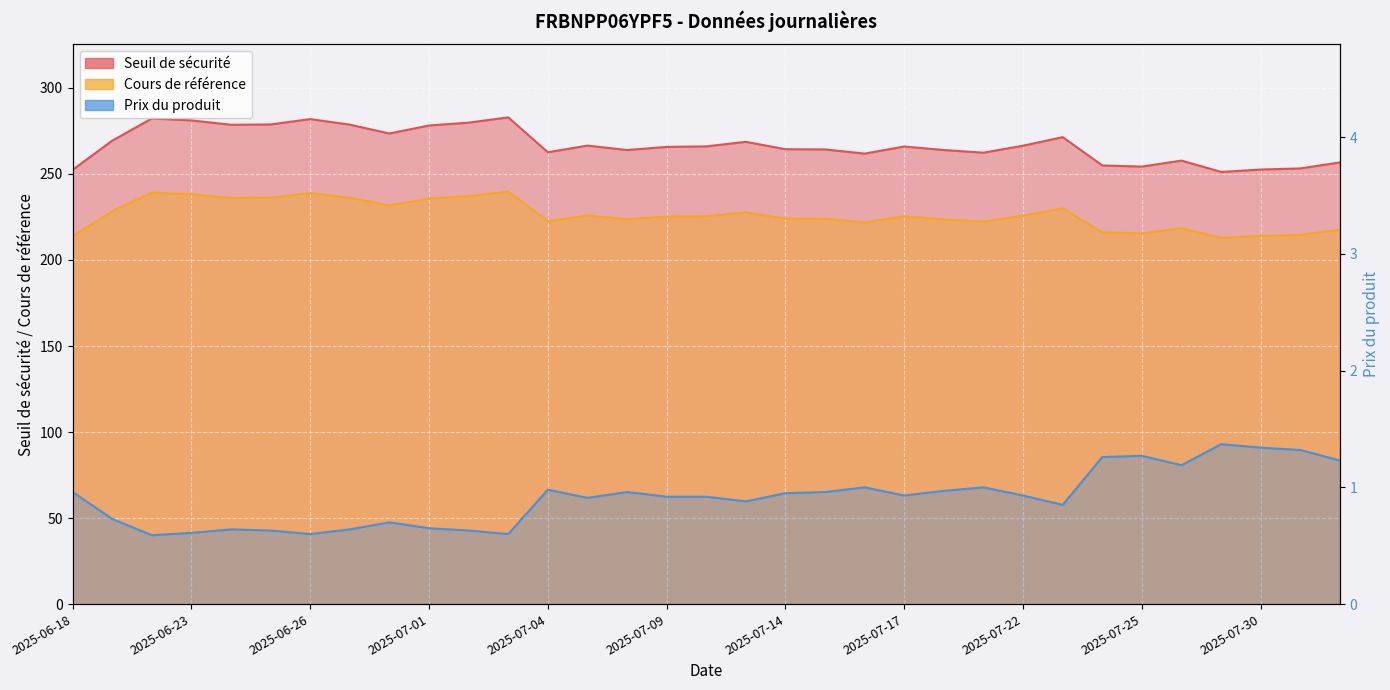

Reading left to right, what are all the values shown in this chart?

Seuil de sécurité: 252.4	269.3	282.3	281.1	278.6	278.8	281.9	278.7	273.5	278.2	279.8	282.9	262.6	266.5	263.9	265.7	266.0	268.7	264.4	264.3	261.8	266.0	263.9	262.4	266.4	271.4	254.9	254.3	257.8	251.2	252.6	253.2	256.7
Cours de référence: 213.9	228.2	239.2	238.2	236.1	236.2	238.9	236.2	231.8	235.8	237.2	239.8	222.6	225.8	223.7	225.2	225.4	227.7	224.1	223.9	221.9	225.4	223.7	222.3	225.8	230.0	216.1	215.5	218.4	212.8	214.1	214.6	217.6
Prix du produit: 1.0	0.7	0.6	0.6	0.6	0.6	0.6	0.6	0.7	0.7	0.6	0.6	1.0	0.9	1.0	0.9	0.9	0.9	0.9	1.0	1.0	0.9	1.0	1.0	0.9	0.8	1.3	1.3	1.2	1.4	1.3	1.3	1.2